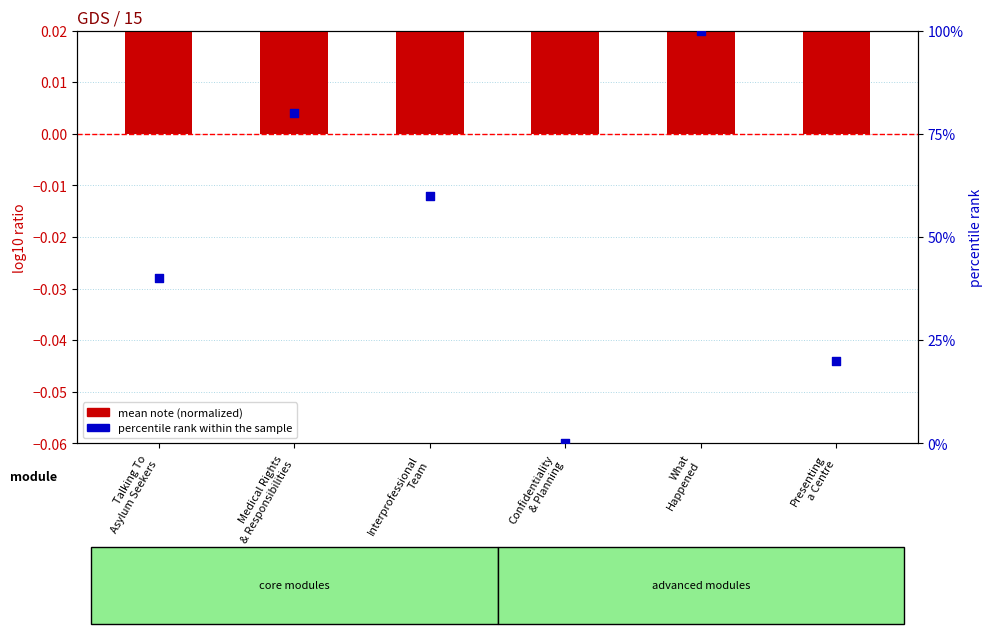

Which series reaches the maximum Y coordinate?

percentile rank within the sample